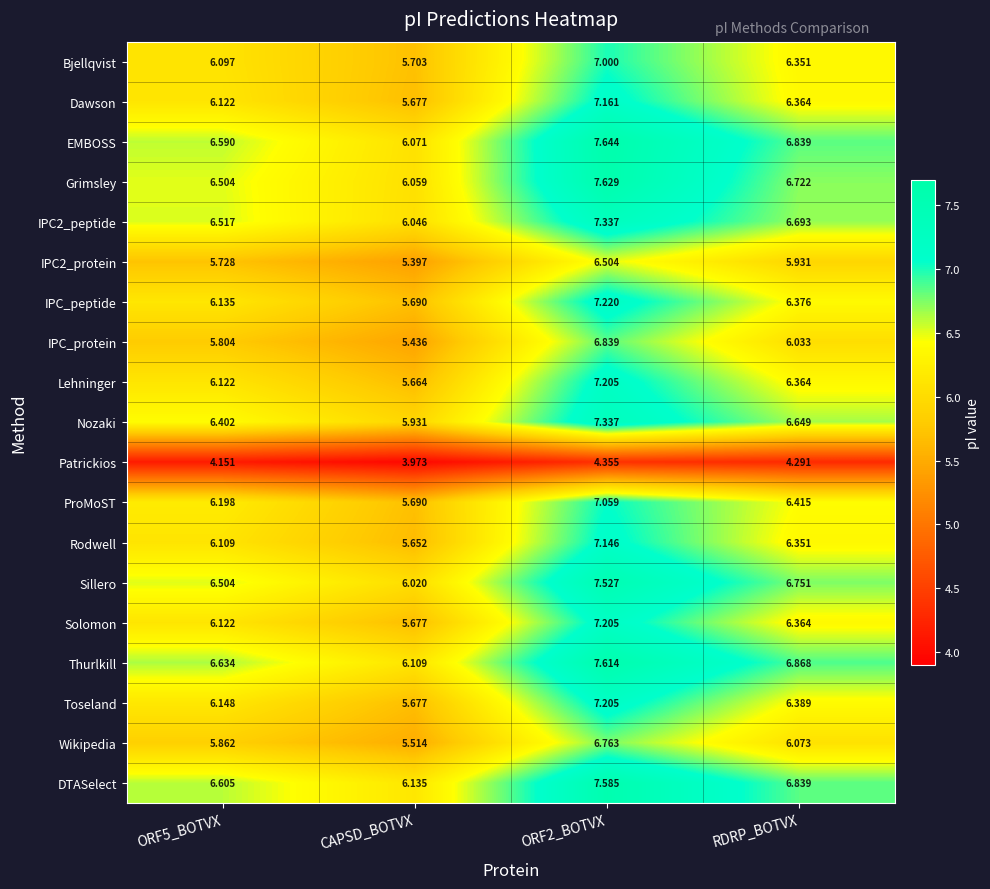

At how many categories does at least one series exceed 5?

4